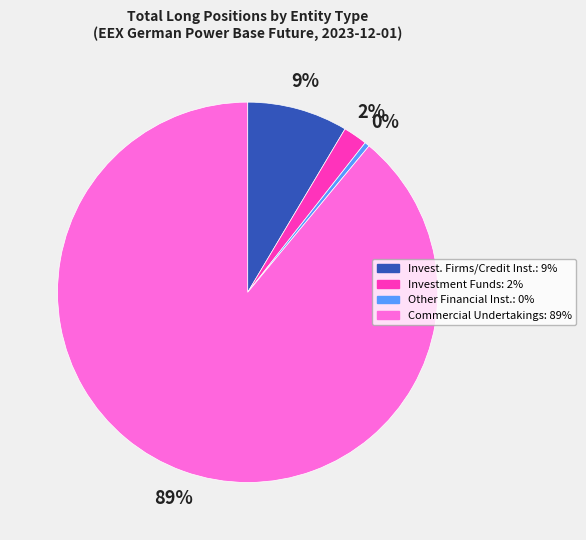

To the nearest percent, what is the difference between the largest and smallest slice percentages?

89%